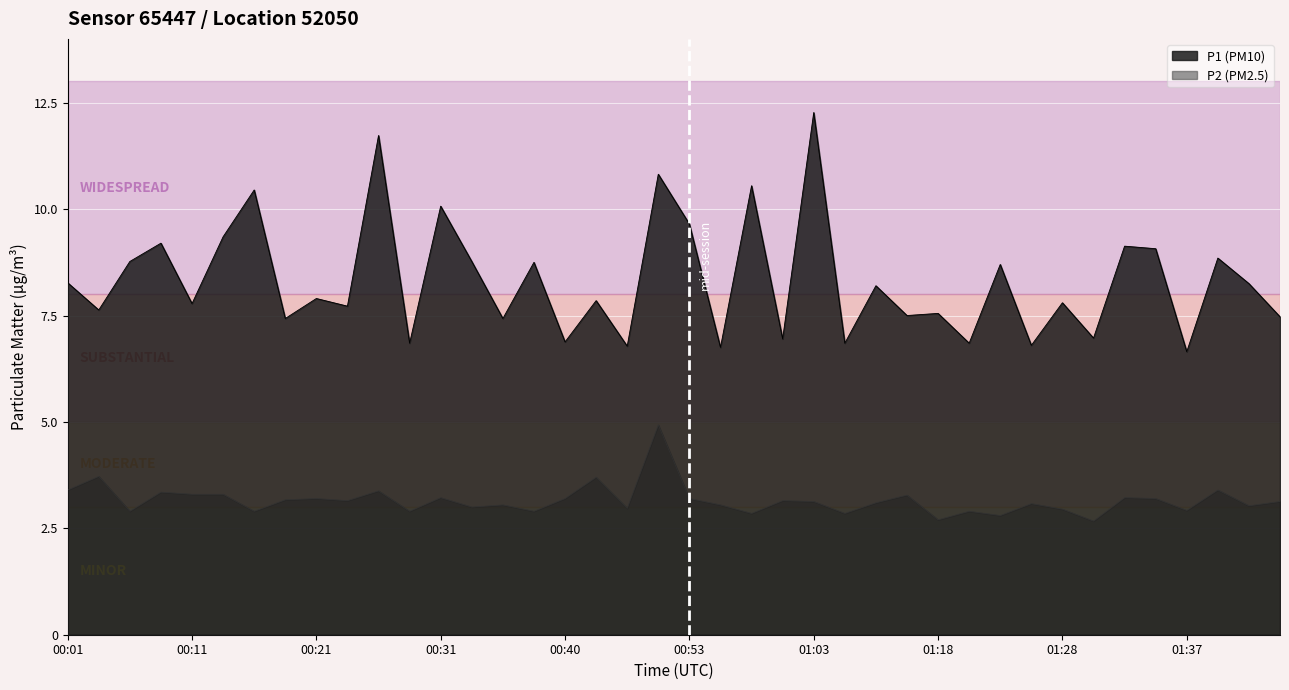

What is the label of the 1st point from the left?

00:01